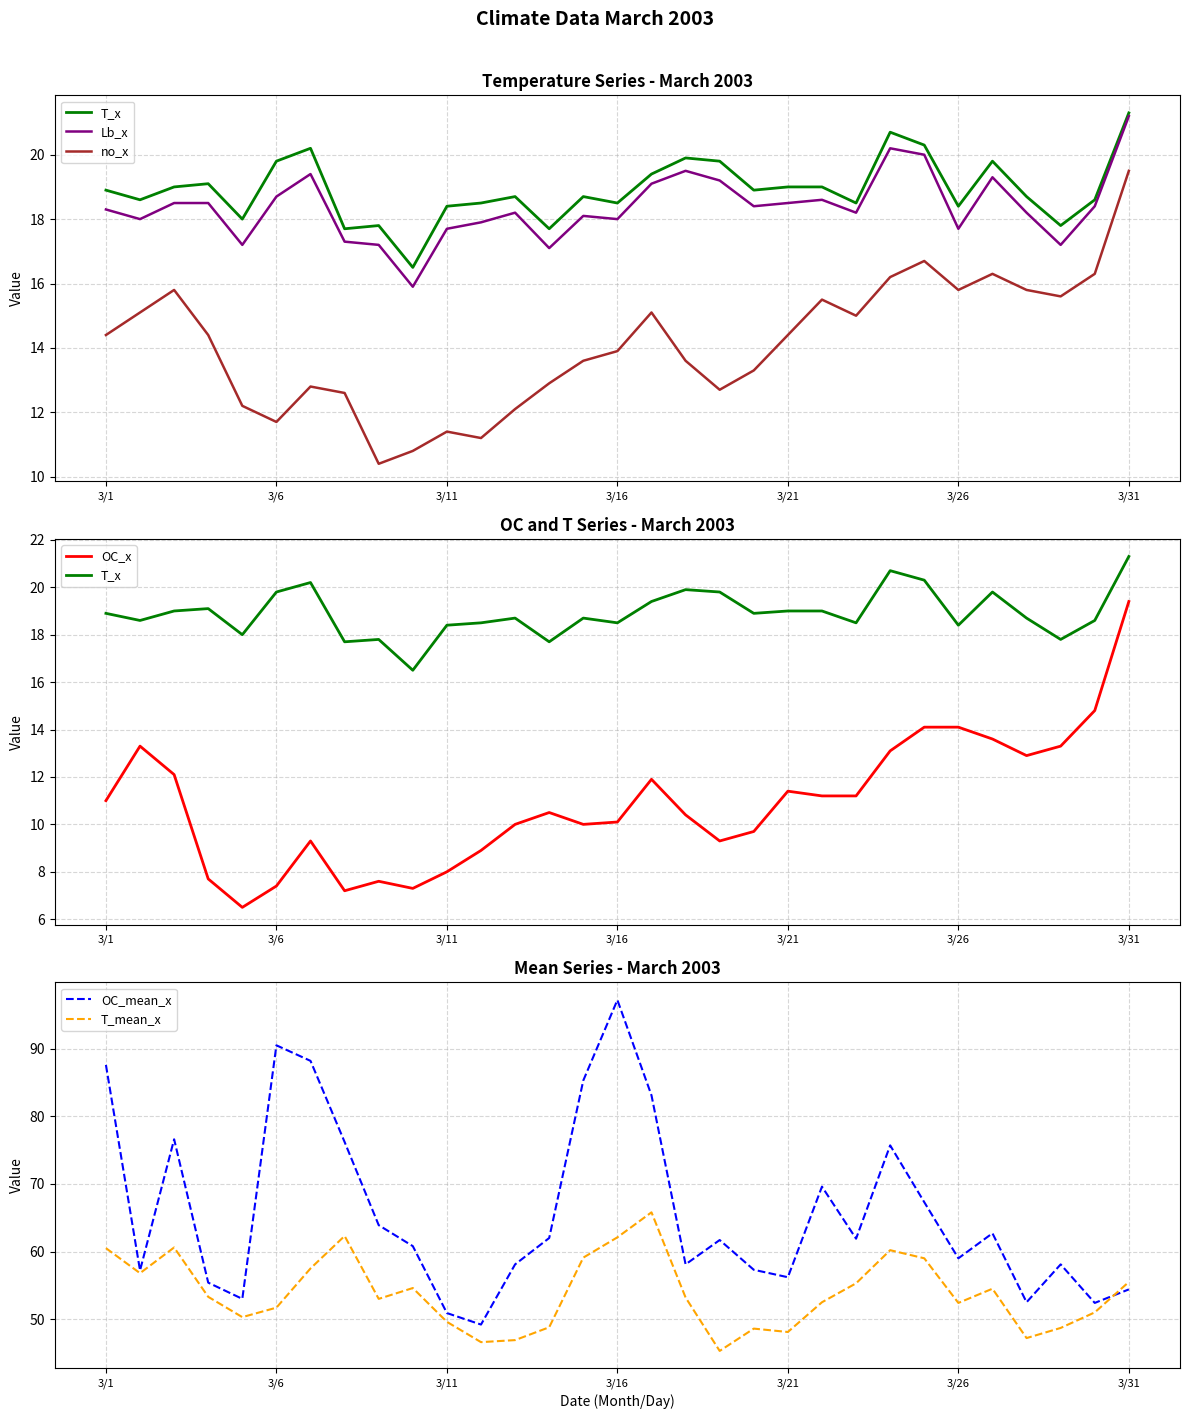

True or false: OC_x and T_x cross at least once.

False